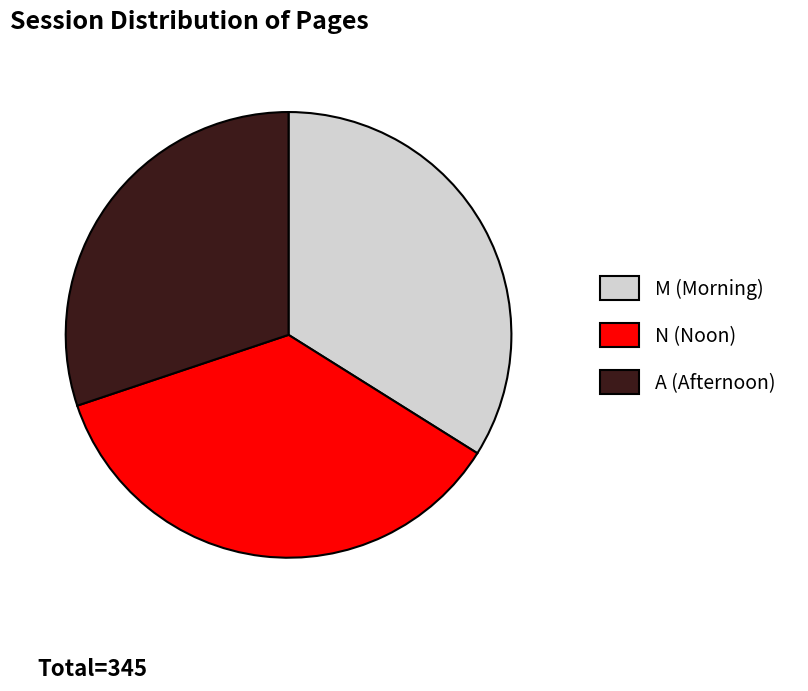

What is the largest slice in the pie chart?

N